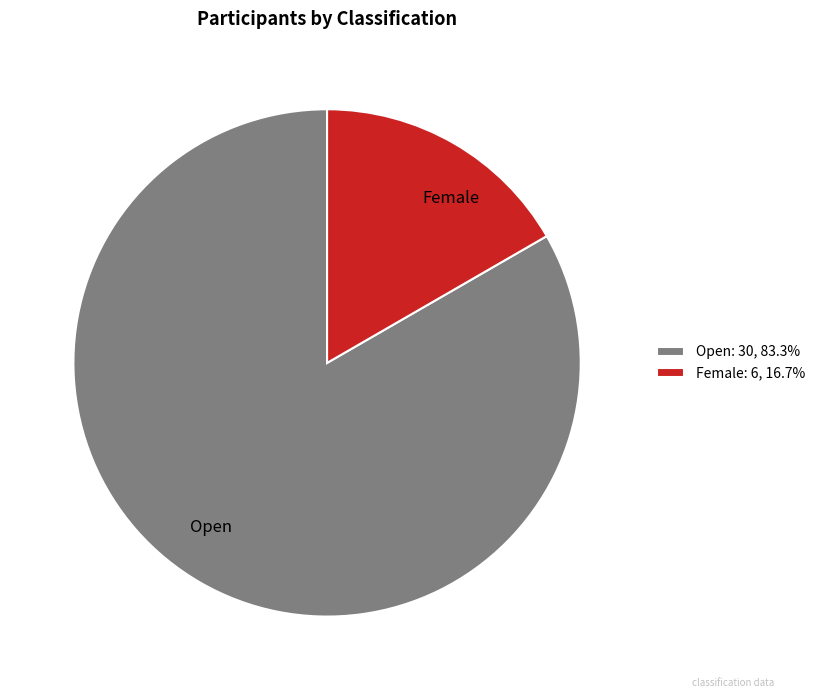

True or false: Open accounts for 70% of the total.

False